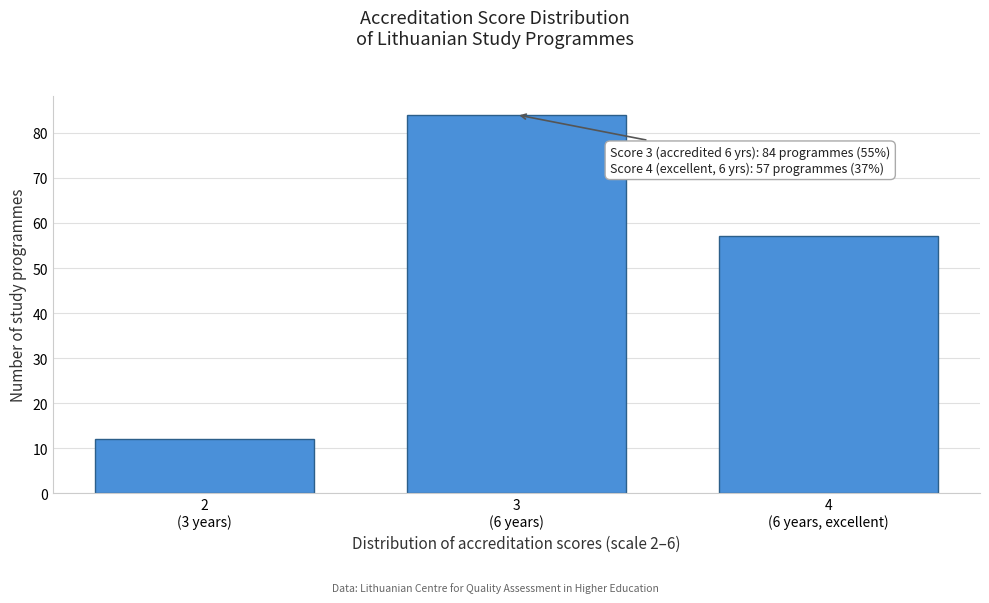

Reading left to right, list all the values displayed in this chart.

12	84	57